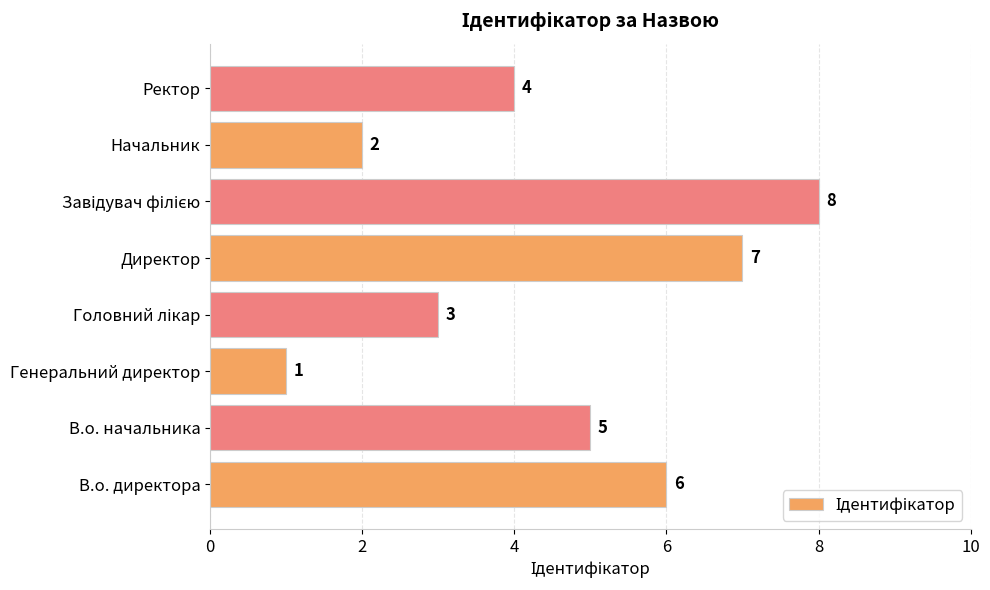

True or false: the data shows 3 at Ректор.

False